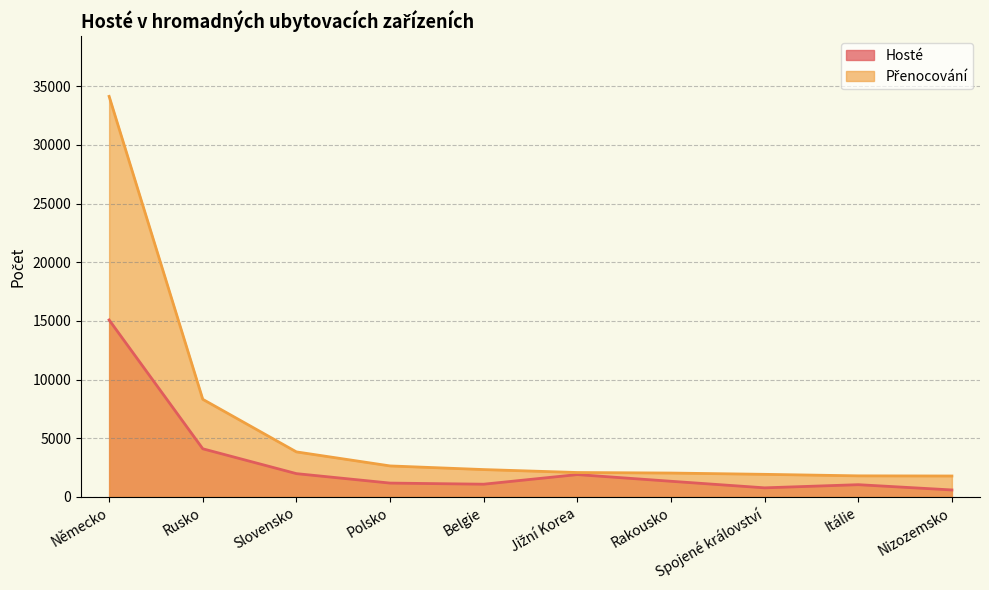

What is the label of the 10th point from the right?

Německo